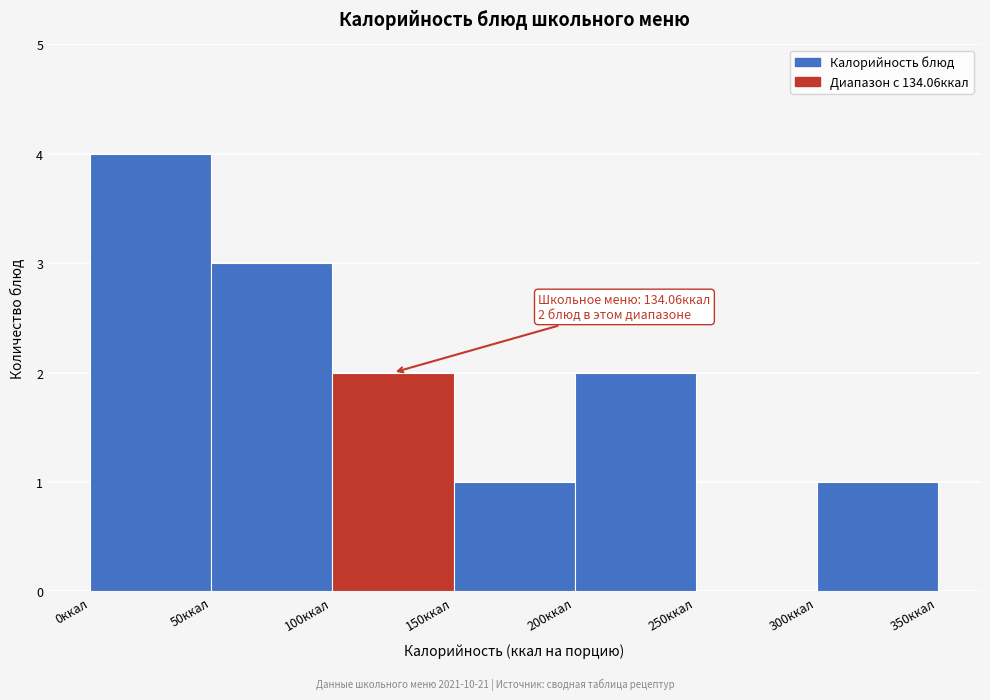

Over which range of the x-axis is the bar tallest?

0 to 50